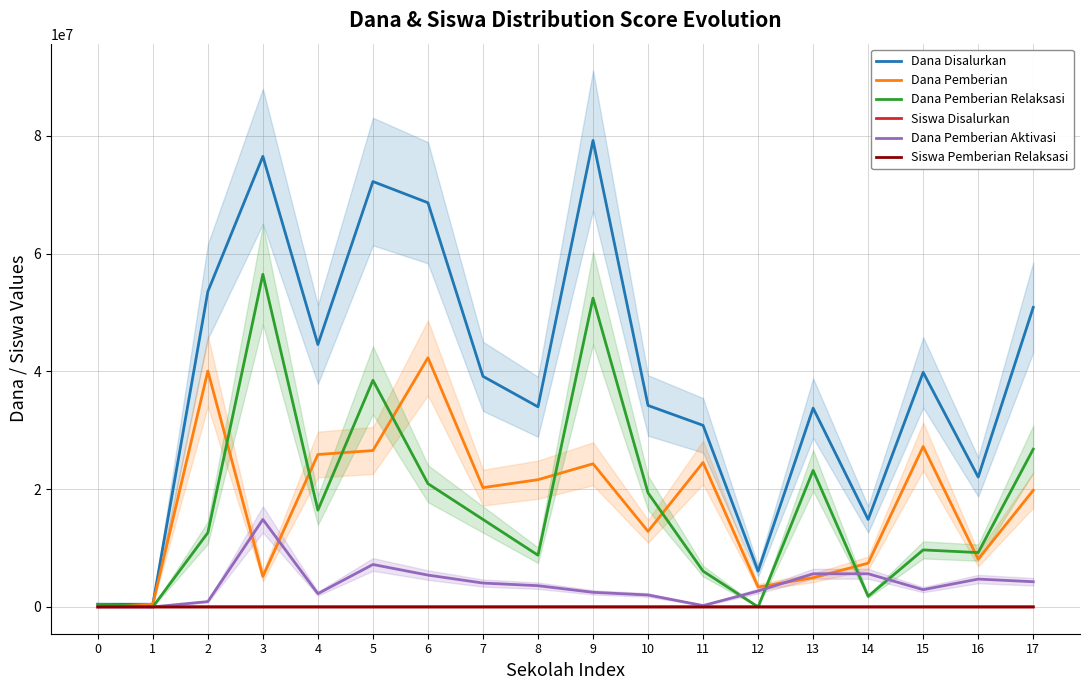

Which category has the highest value in the Dana Disalurkan series?

9